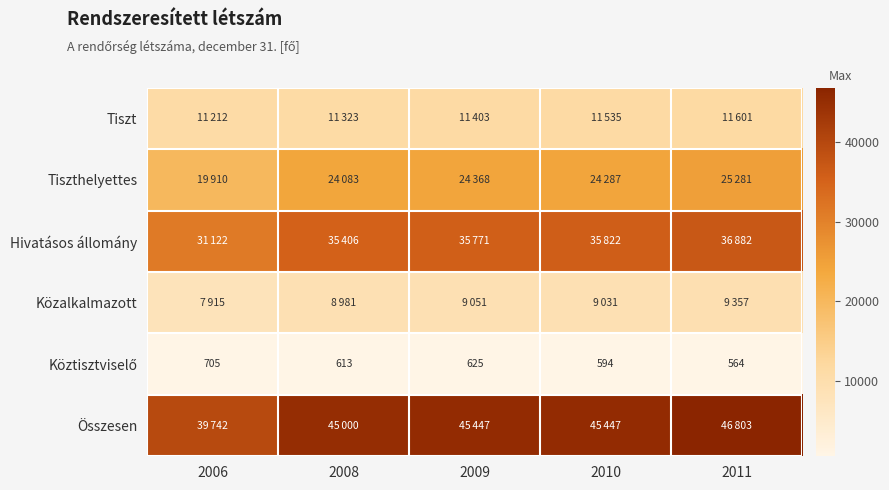

Between 2010 and 2011, which is larger?

2011